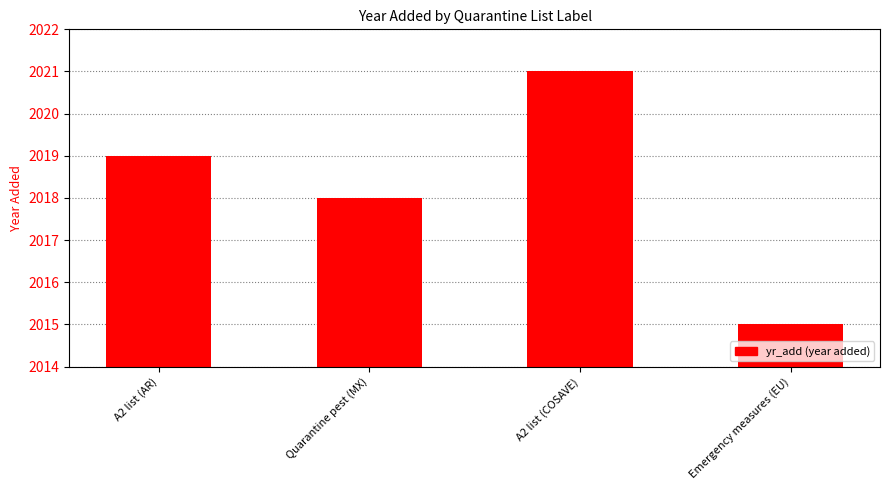

What is the change in value from A2 list (AR) to Quarantine pest (MX)?

-1